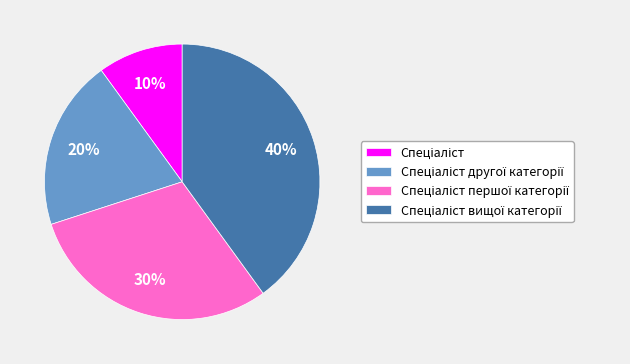

Is there any slice that represents more than half of the pie?

No